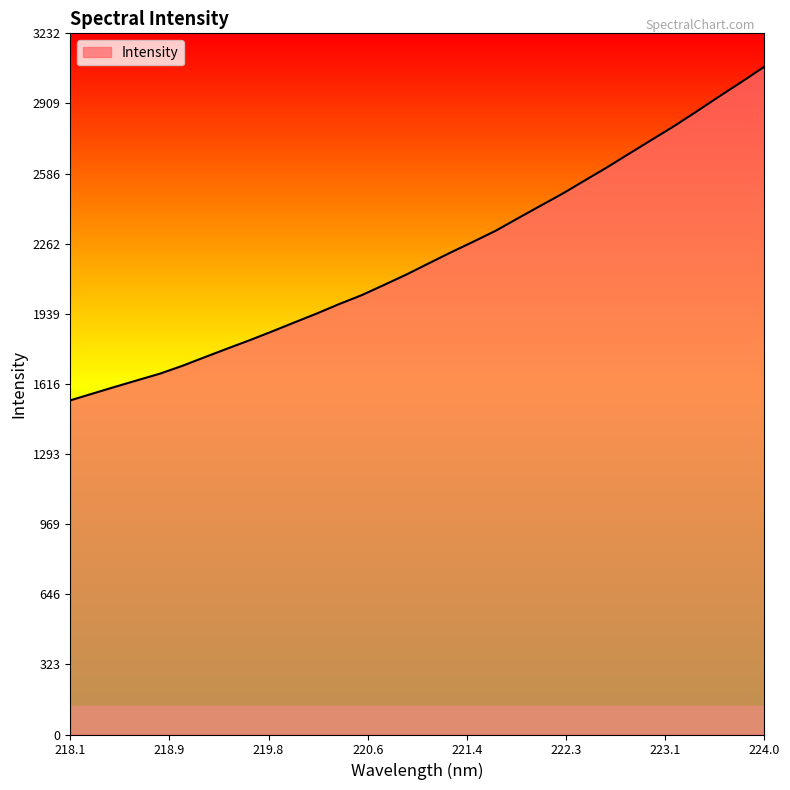

What is the difference between the maximum and minimum values?

1538.2